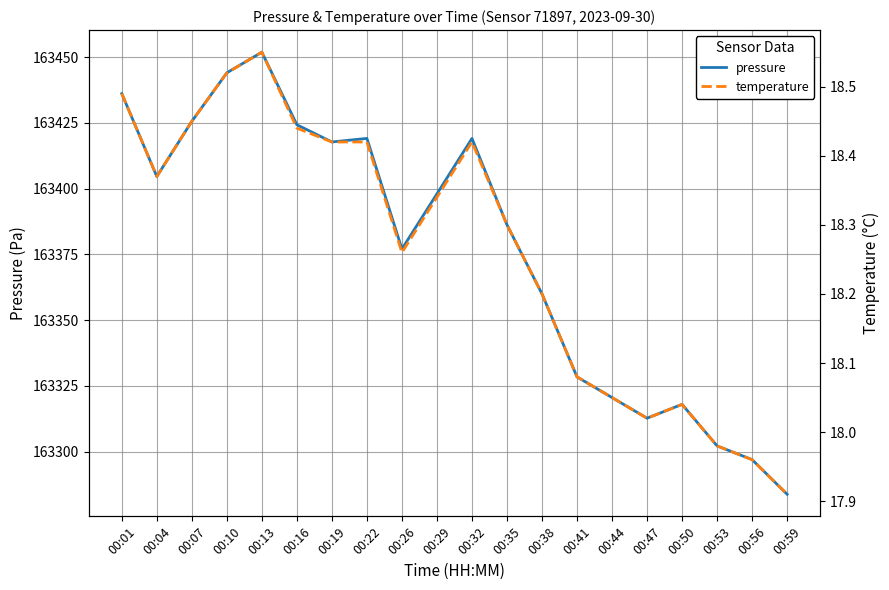

What is the total value across all series at 00:35?

163404.5